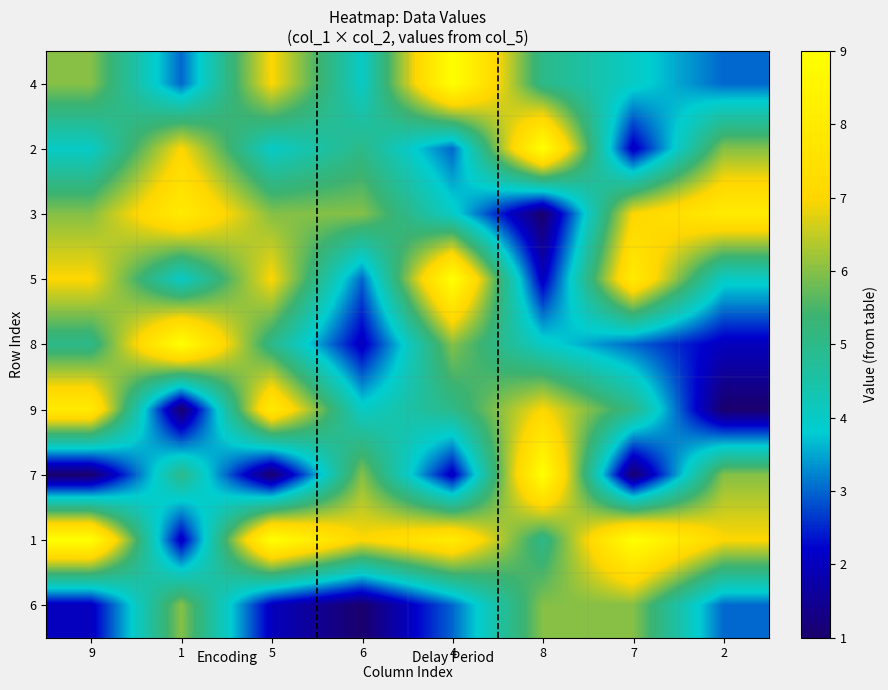

At 8, list the series in order from largest to smallest.

2, 7, 9, 6, 4, 1, 8, 5, 3